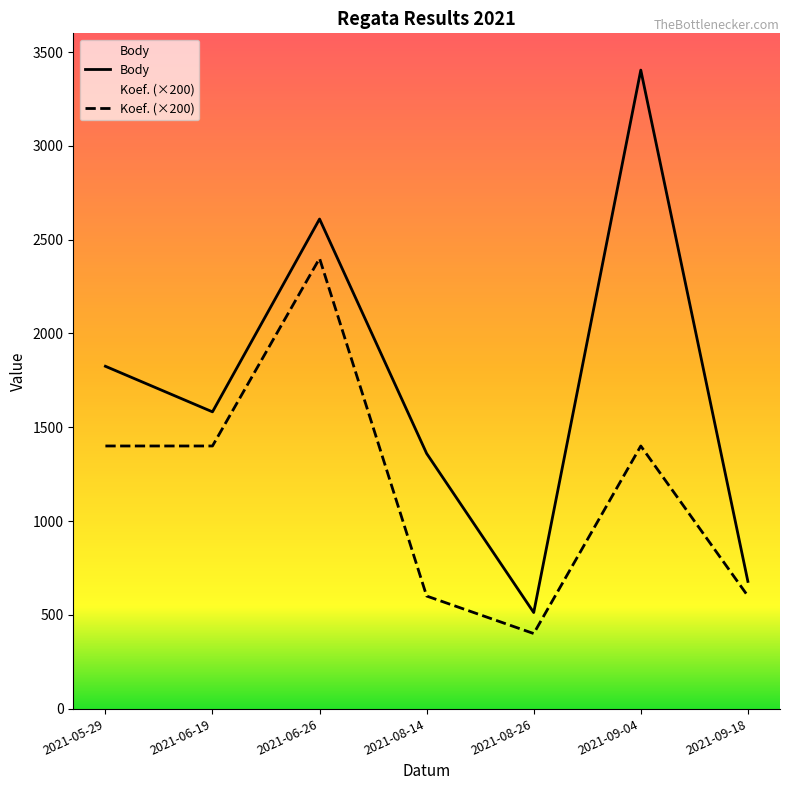

What is the difference between the highest and lowest values at 2021-08-26?

112